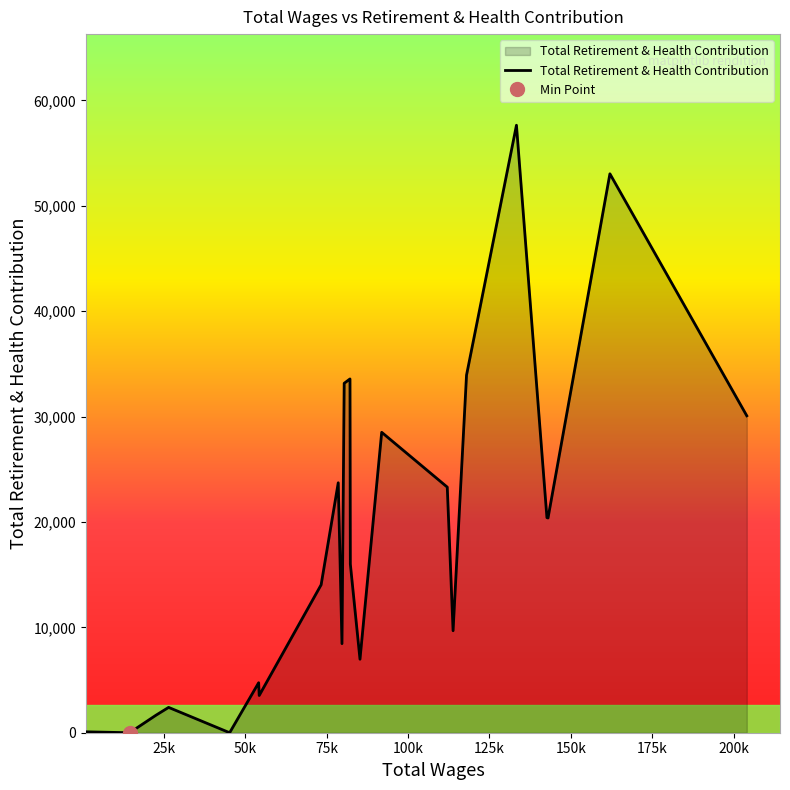

What is the highest value of the Total Retirement & Health Contribution series?

57637